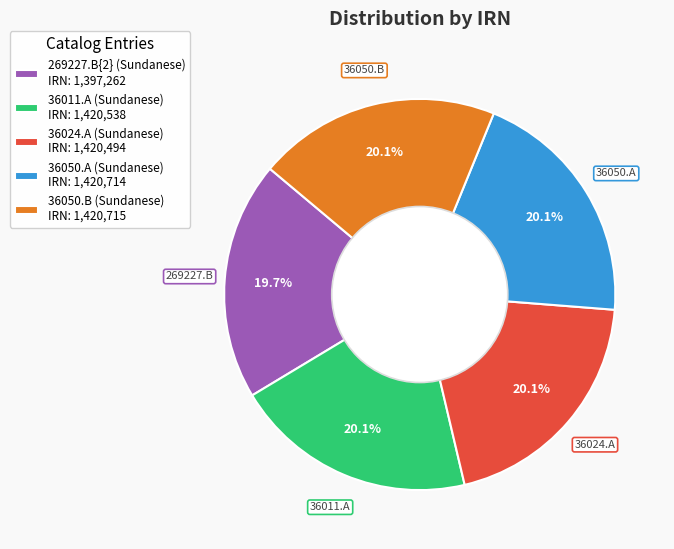

Count the number of slices in the pie.

5